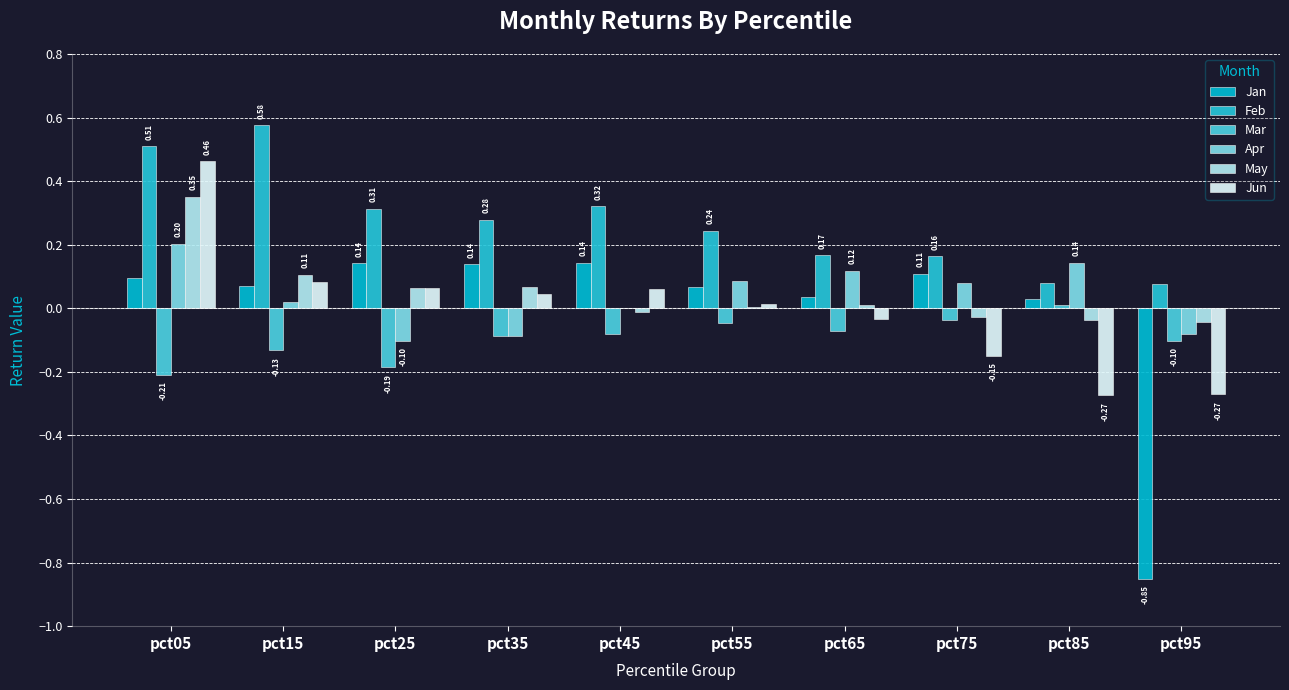

Are the bars horizontal?

No